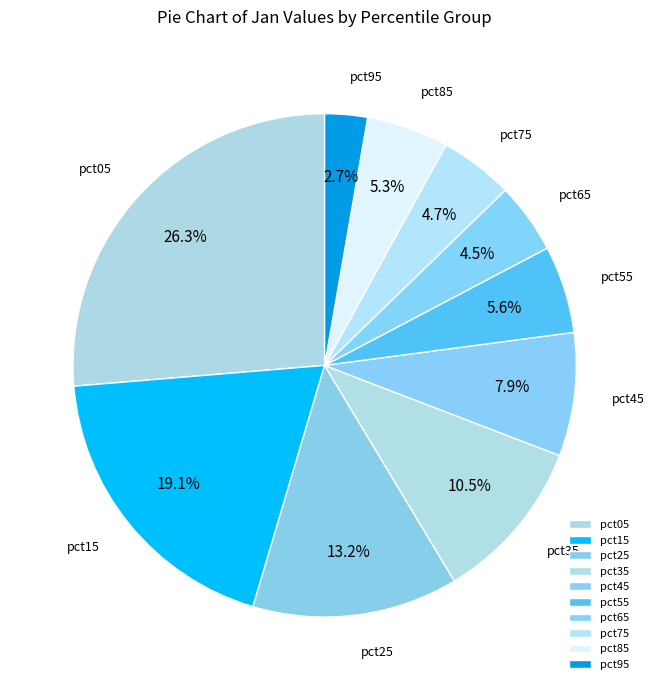

To the nearest percent, what is the difference between the pct25 and pct55 slice percentages?

8%